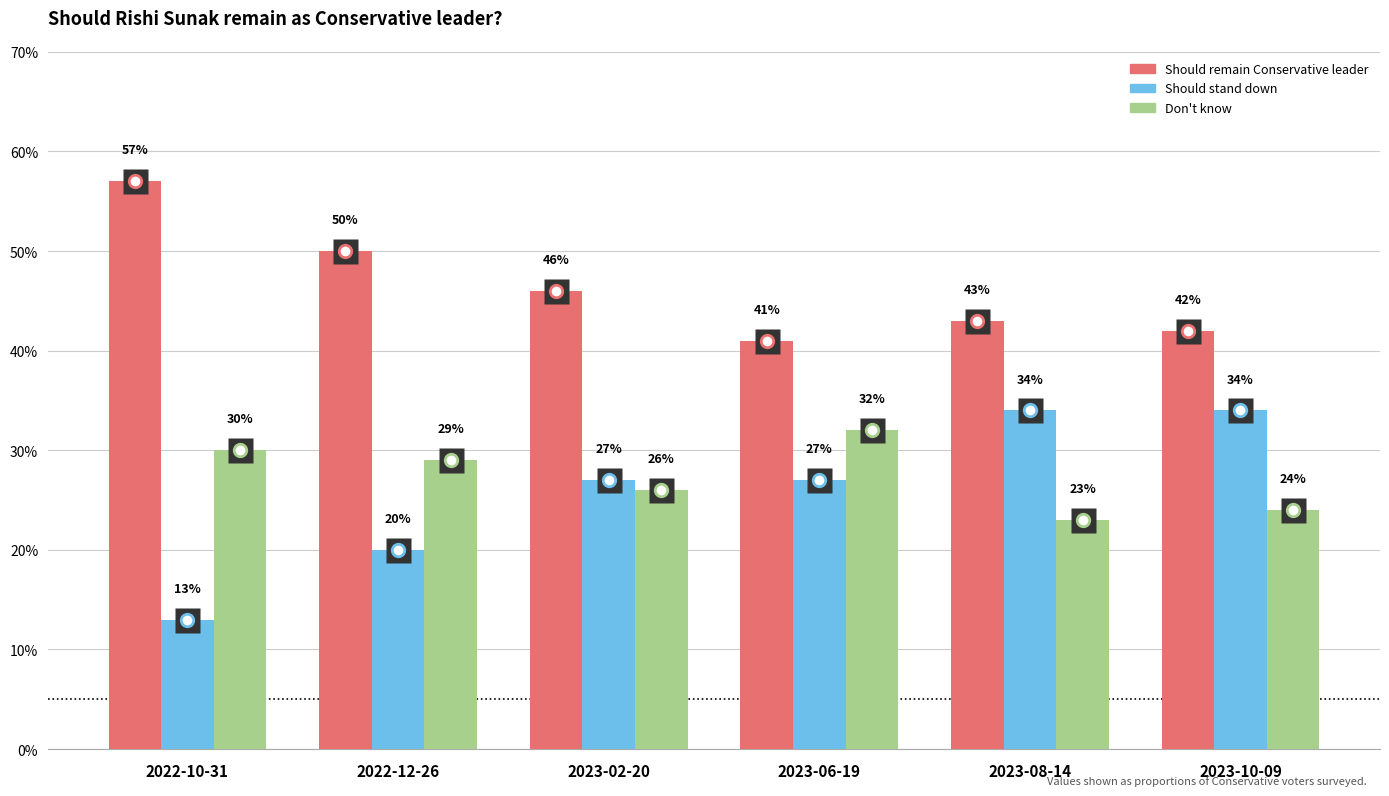

Between 2023-06-19 and 2023-08-14, which series saw the biggest shift?

Don't know